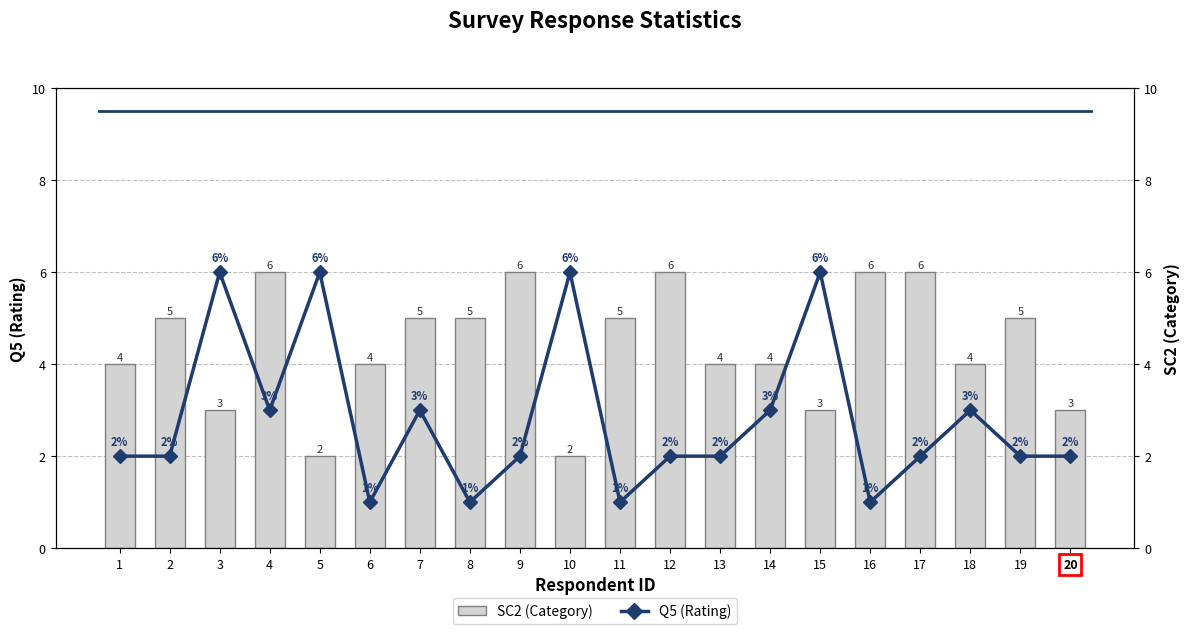

What is the difference between the SC2 values at 16 and 14?

2